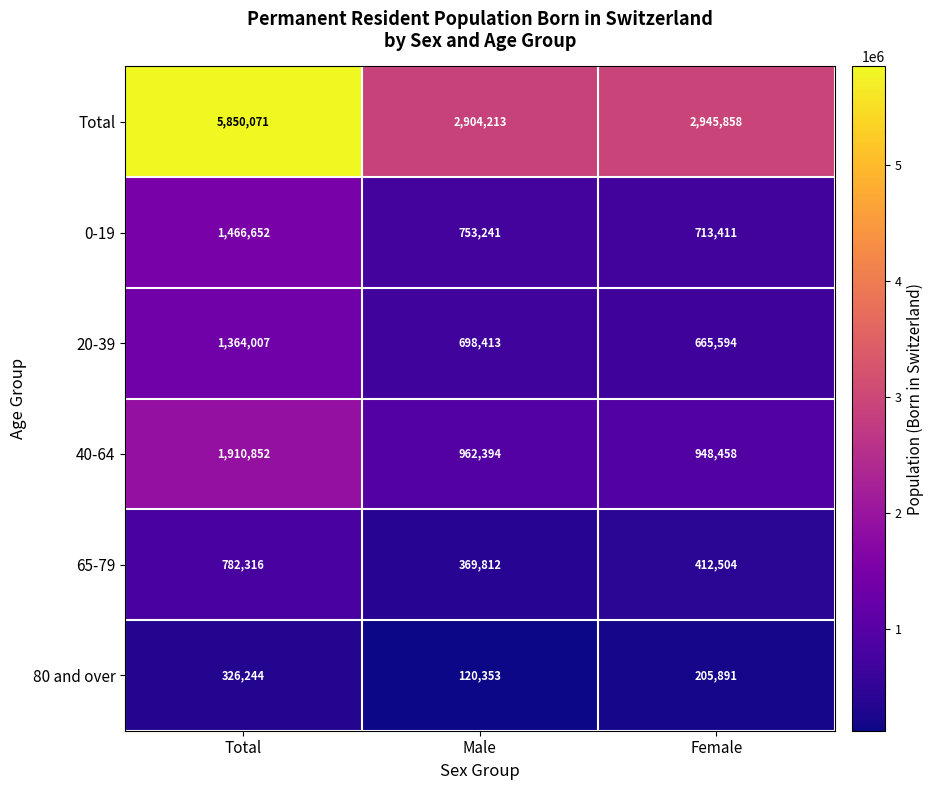

Count the number of categories in the chart.

3